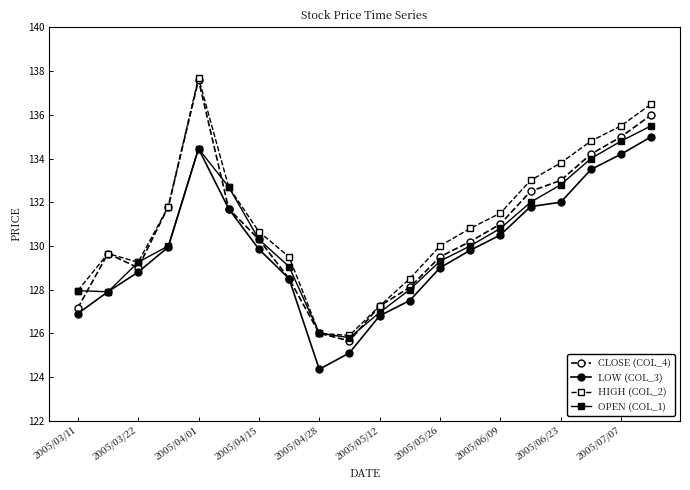

What is the maximum value shown in the chart?

137.7